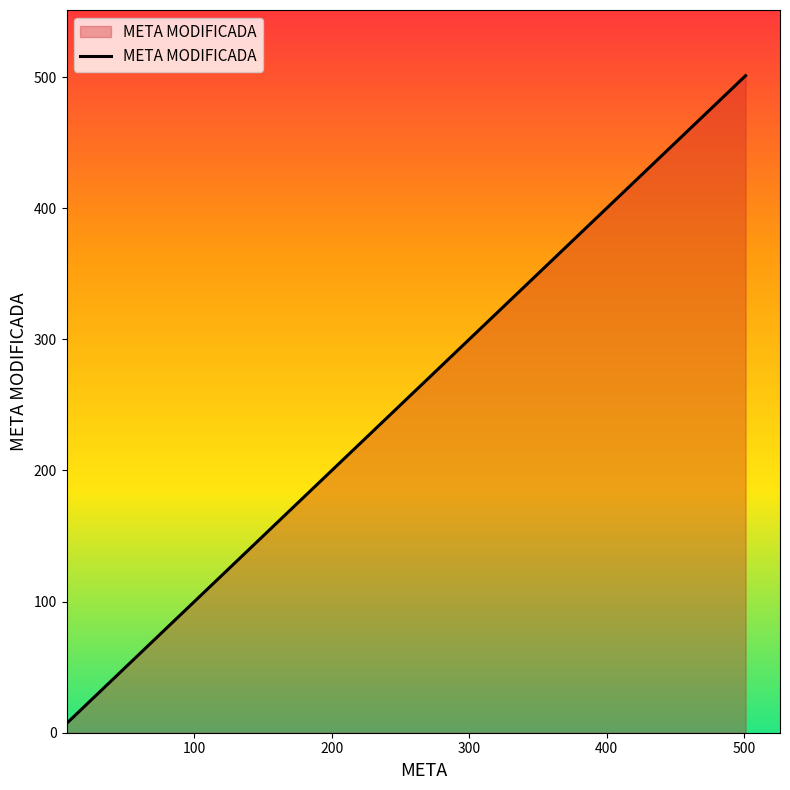

What is the average value?

174